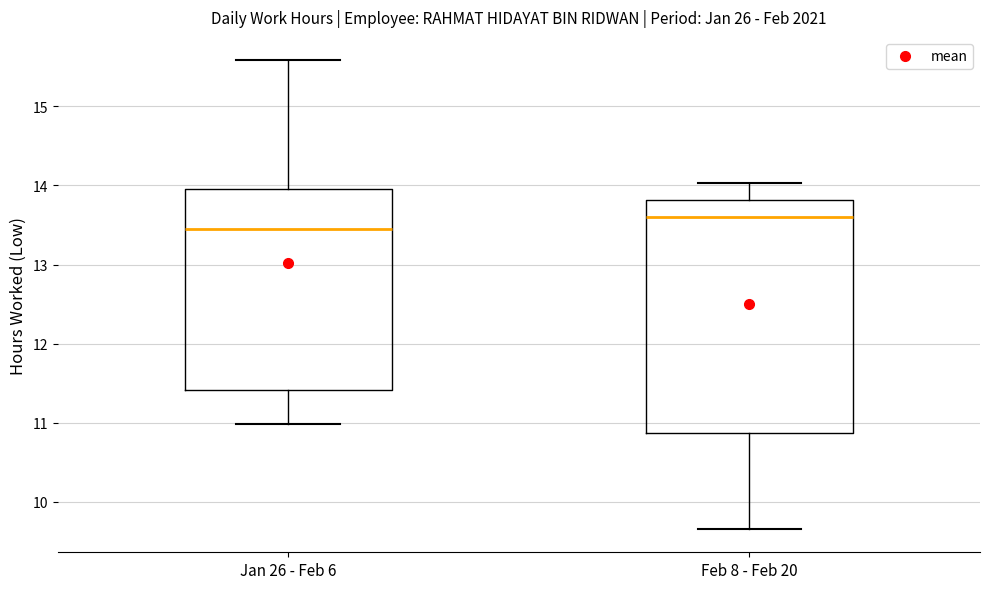

Reading left to right, read every box against the y-axis: the position of its median line, the range the box covers, and the ends of its whiskers. The values are not printed on the chart, so give them approximately, as read against the axis.

Jan 26 - Feb 6: median 13.5, box 11.4 to 14.0, whiskers 11.0 to 15.6
Feb 8 - Feb 20: median 13.6, box 10.9 to 13.8, whiskers 9.7 to 14.0